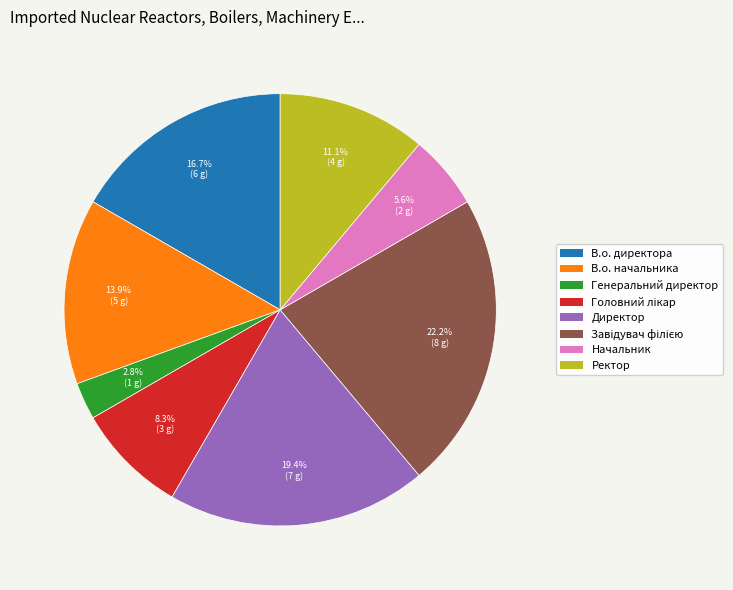

Which category has the smallest portion of the pie?

Генеральний директор